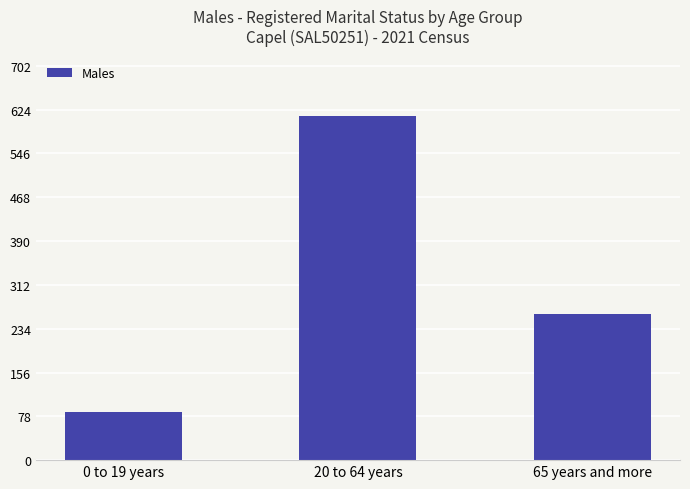

How many series are shown in this chart?

1